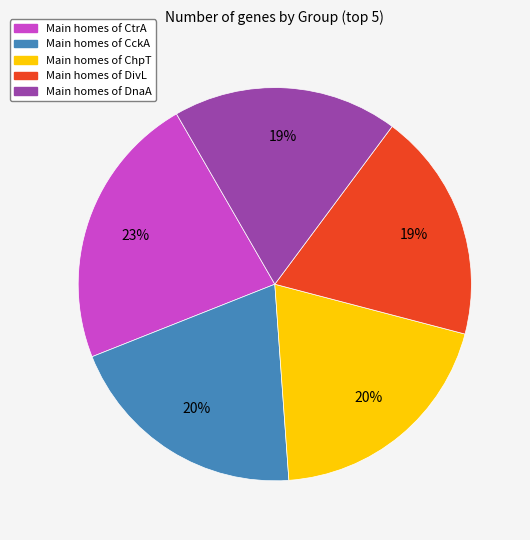

To the nearest percent, what is the average slice percentage?

20%